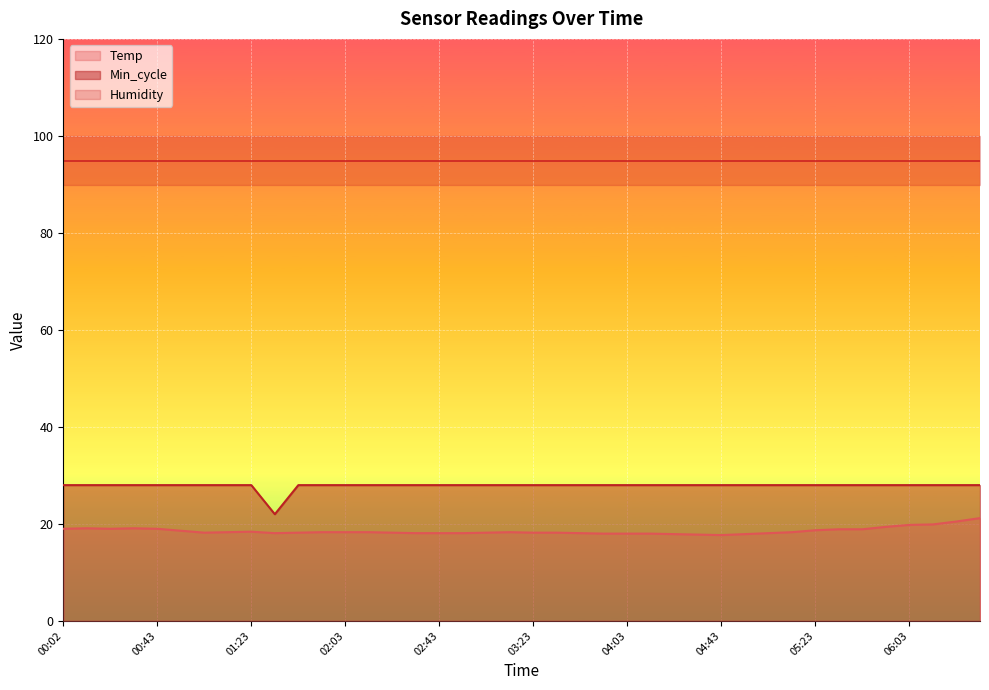

True or false: Temp and Min_cycle cross at least once.

False